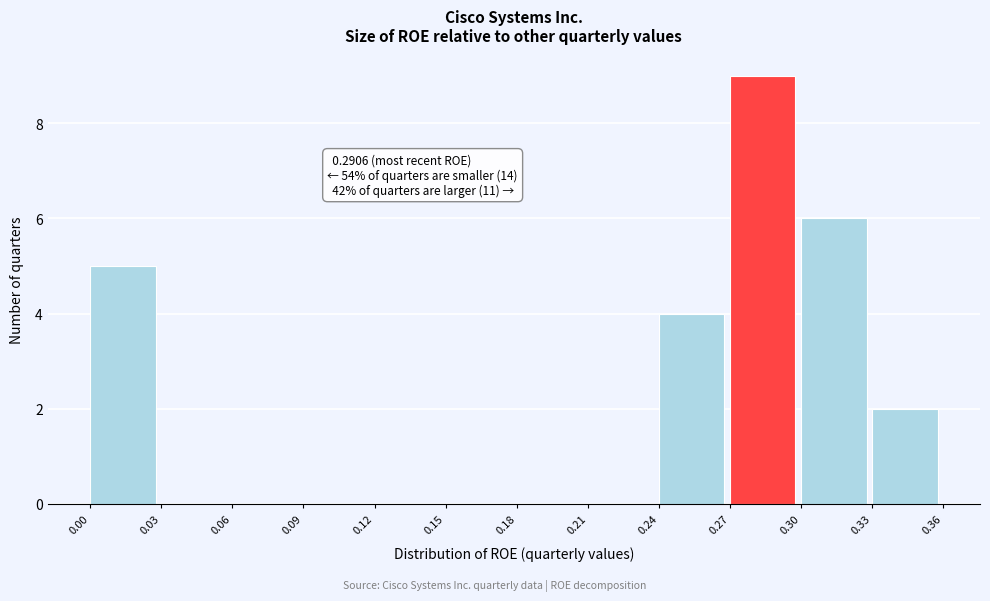

Over which range of the x-axis is the bar tallest?

0.27 to 0.30